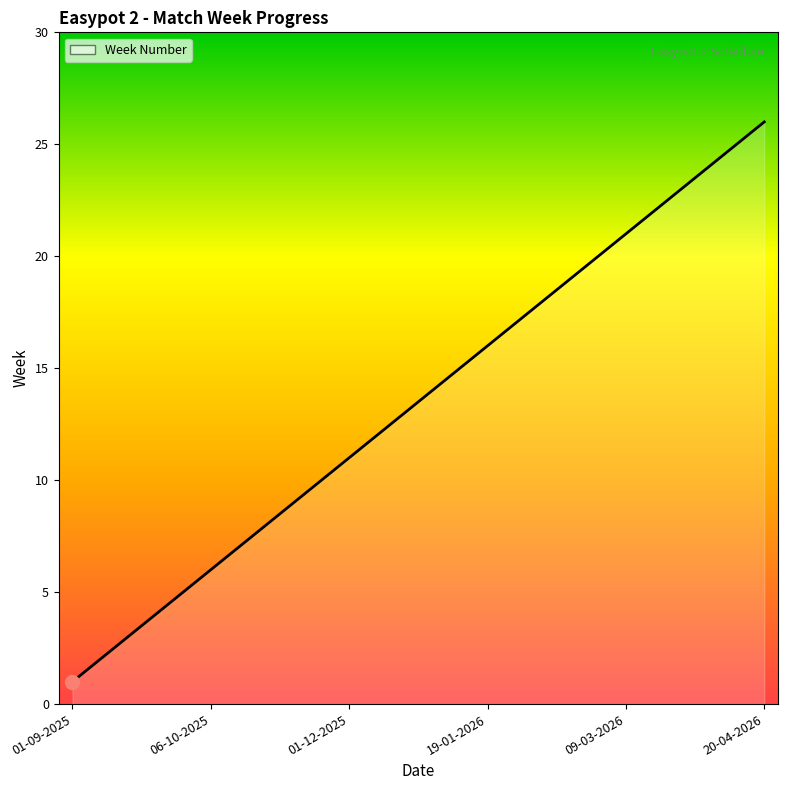

What is the maximum value shown in the chart?

26